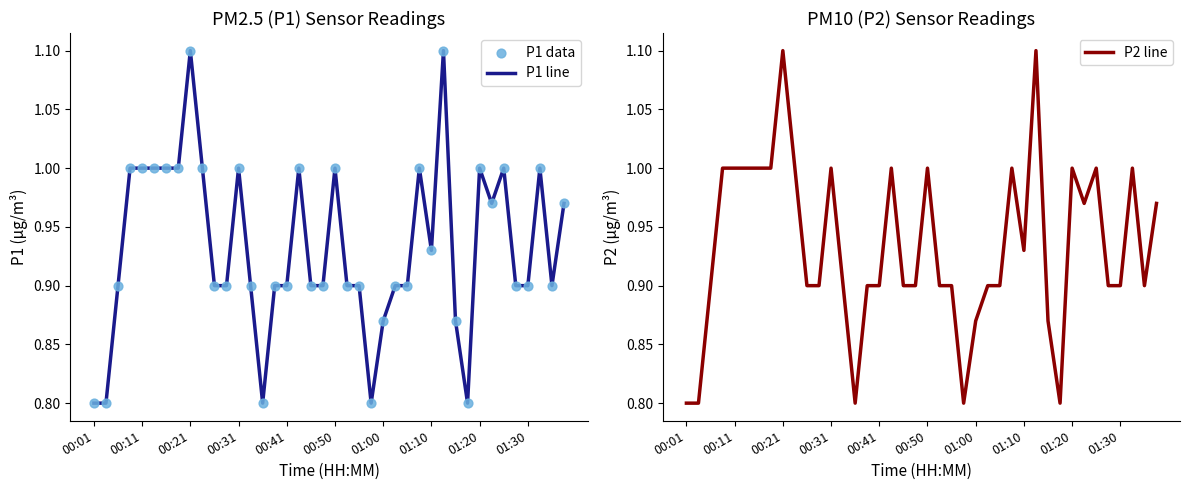

At how many categories does at least one series exceed 1?

2